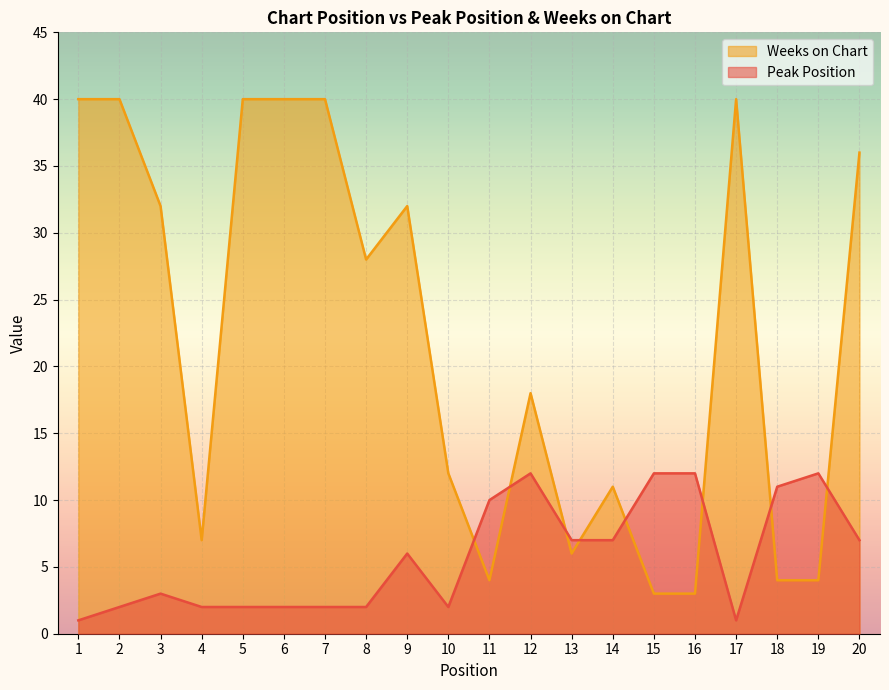

What is the total value across all series at 14?

18